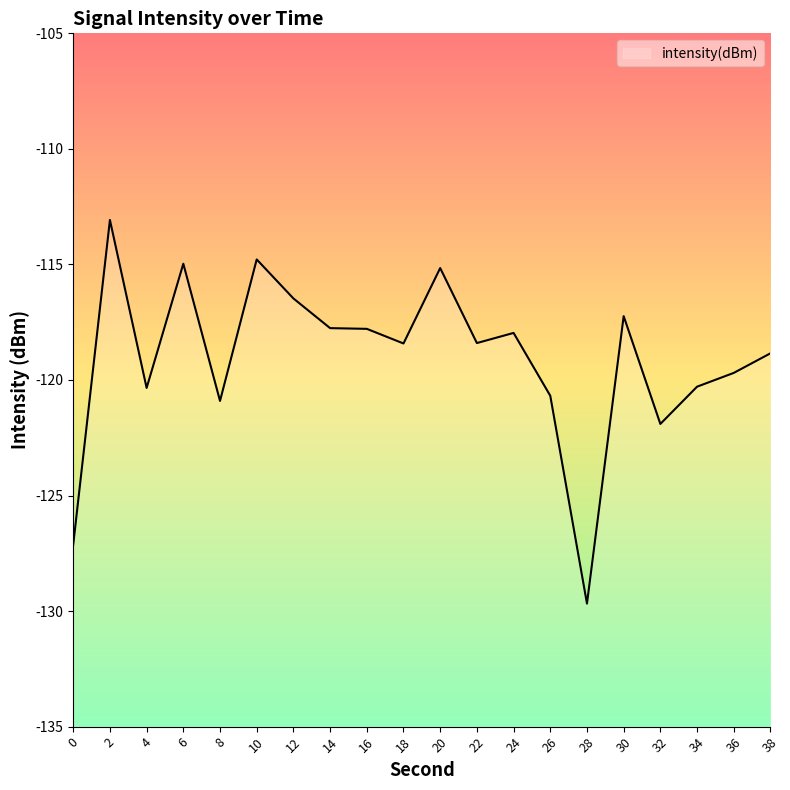

Rank the categories by value from lowest to highest.

28, 0, 32, 8, 26, 4, 34, 36, 38, 18, 22, 24, 16, 14, 30, 12, 20, 6, 10, 2